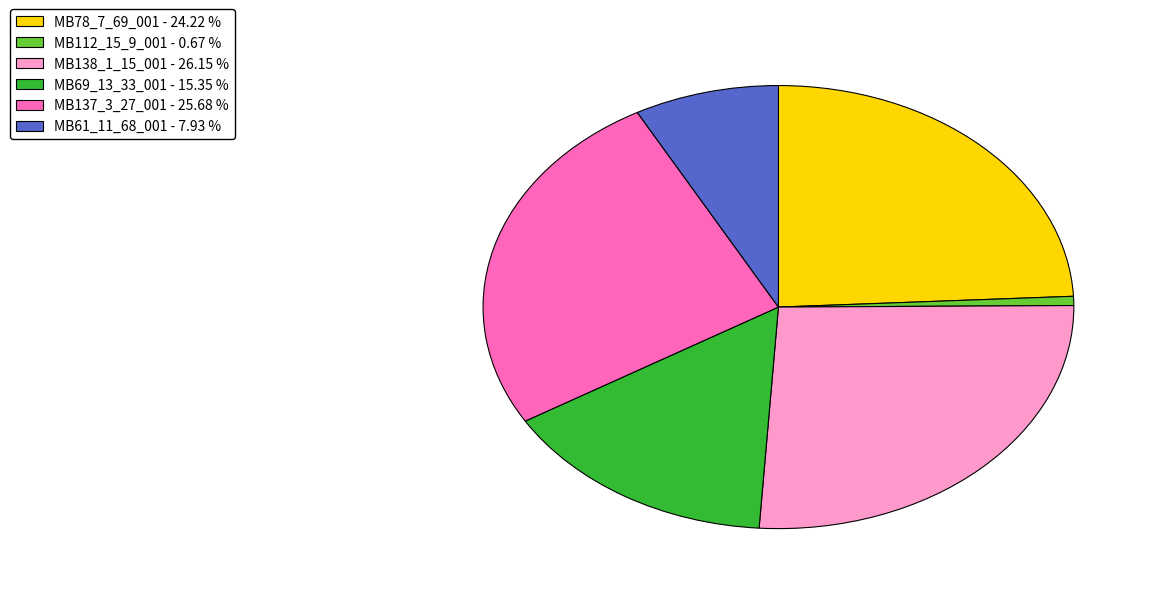

Is there a majority slice in this chart?

No